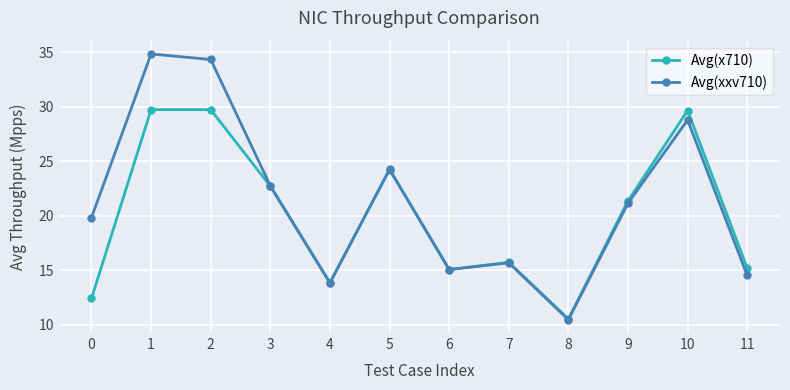

Between 1 and 6, which series saw the biggest shift?

Avg(xxv710)